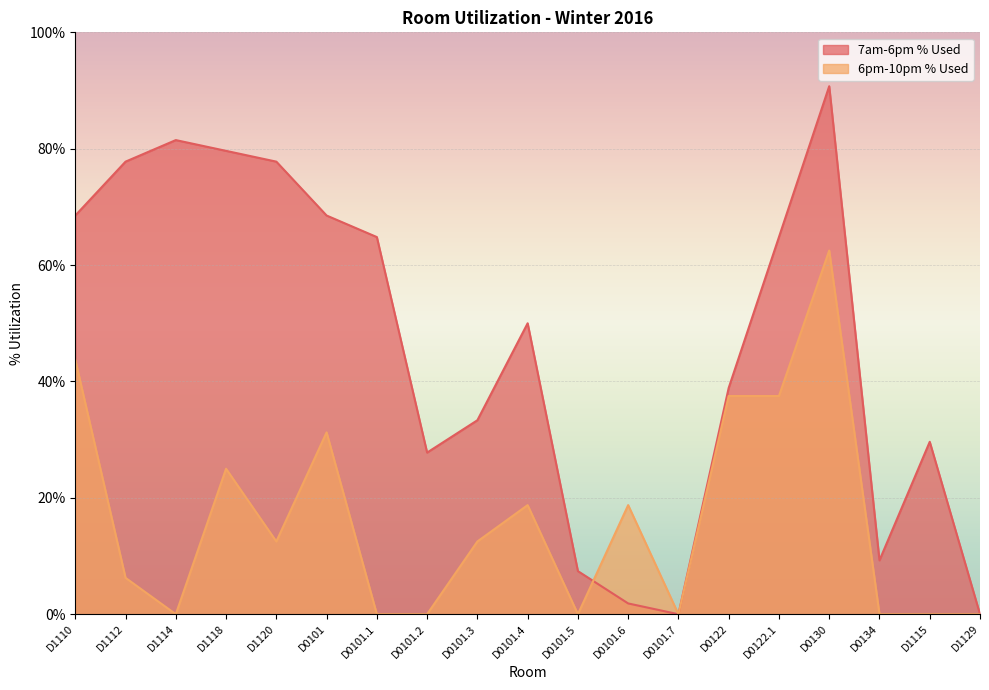

Where do 7am-6pm % Used and 6pm-10pm % Used first cross each other?

D0101.5 and D0101.6